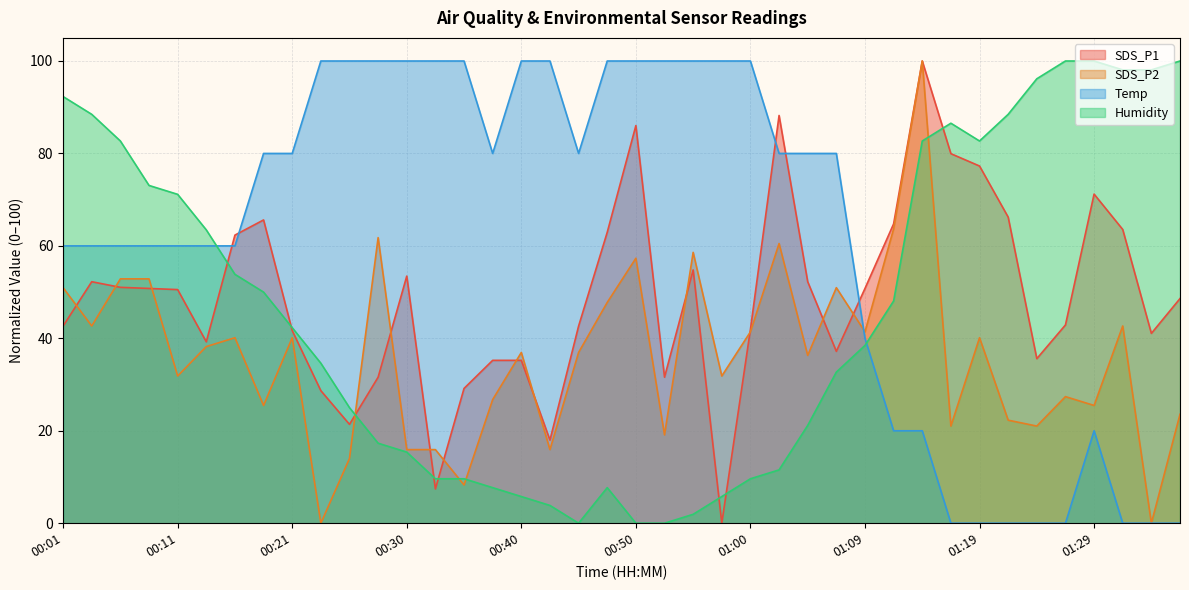

At which label does Temp reach its minimum?

01:17